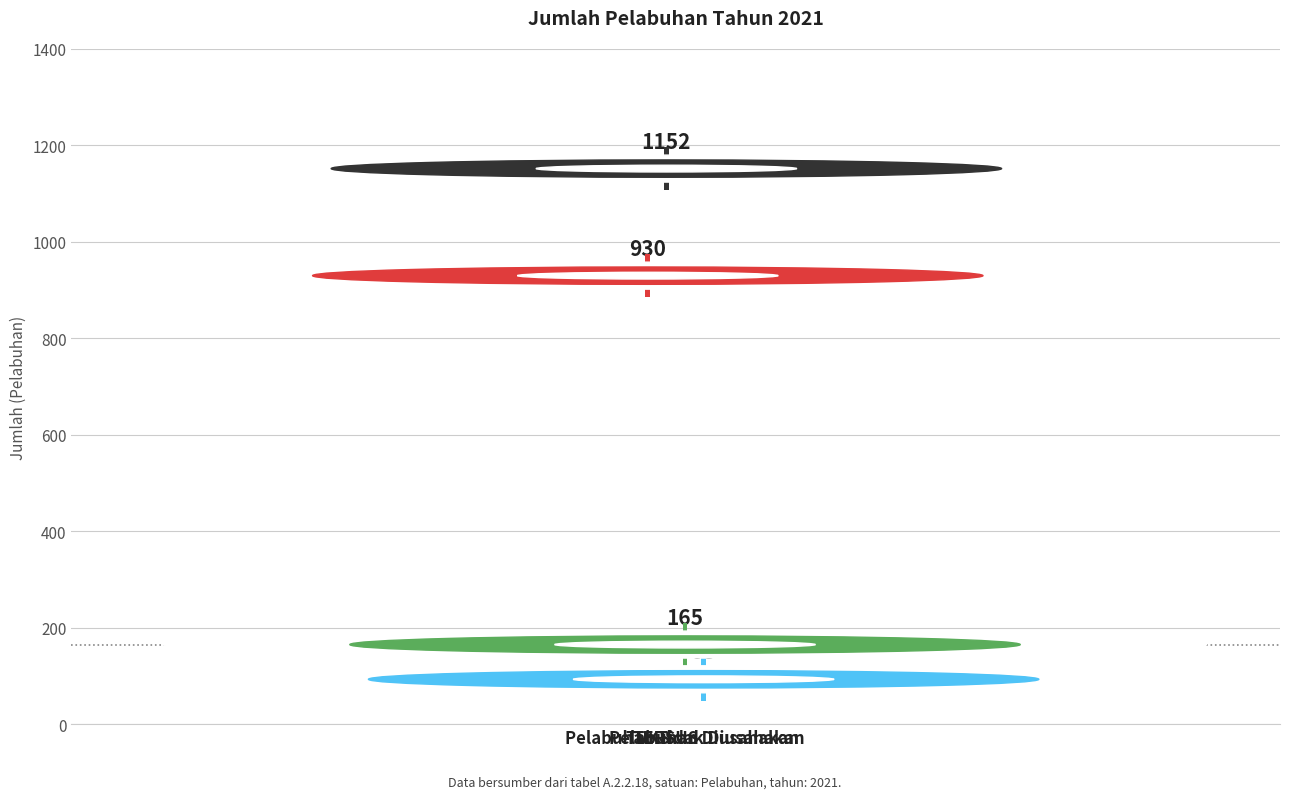

How many categories are shown in the chart?

4